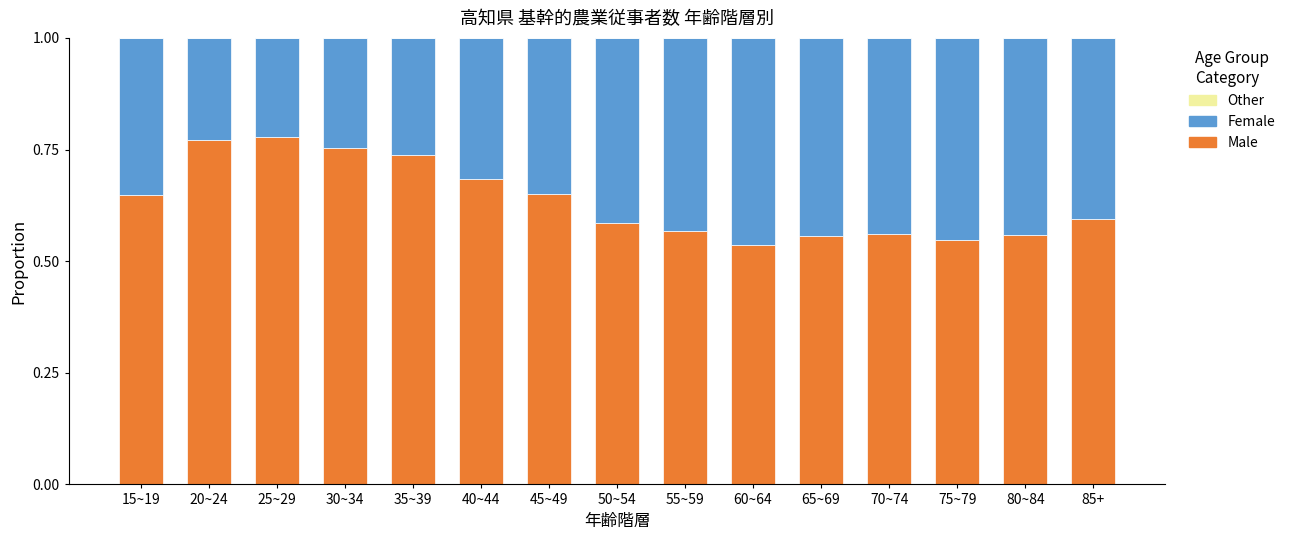

How many Male values are between 0 and 1?

15